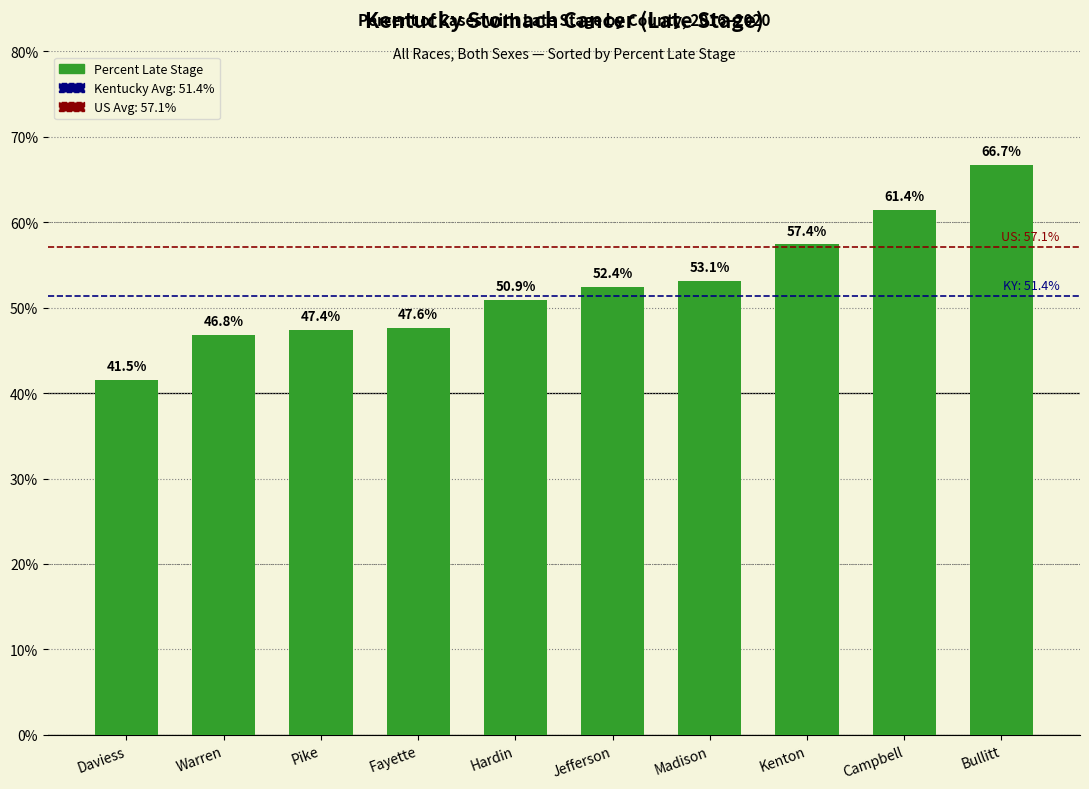

Rank the categories by value from lowest to highest.

Daviess, Warren, Pike, Fayette, Hardin, Jefferson, Madison, Kenton, Campbell, Bullitt